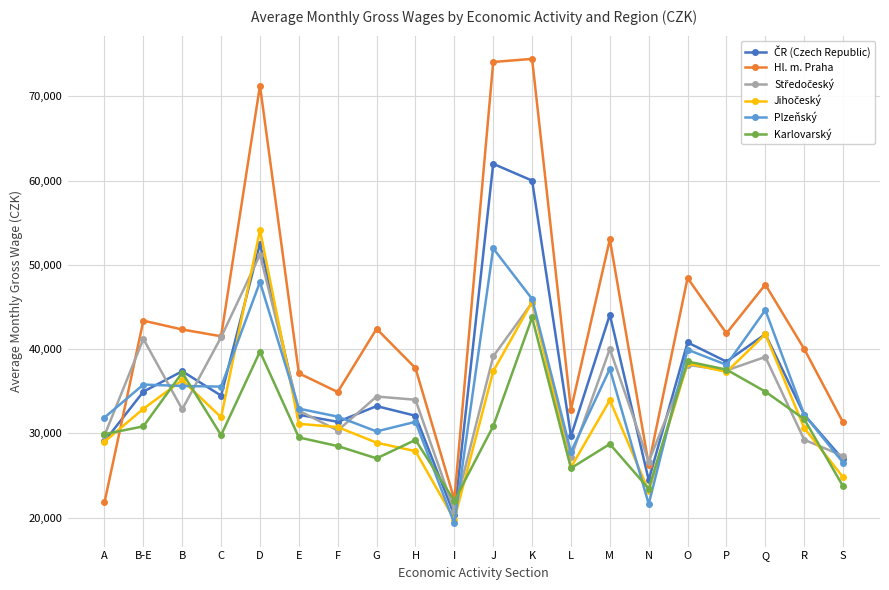

Which series has the largest total across all categories?

Hl. m. Praha